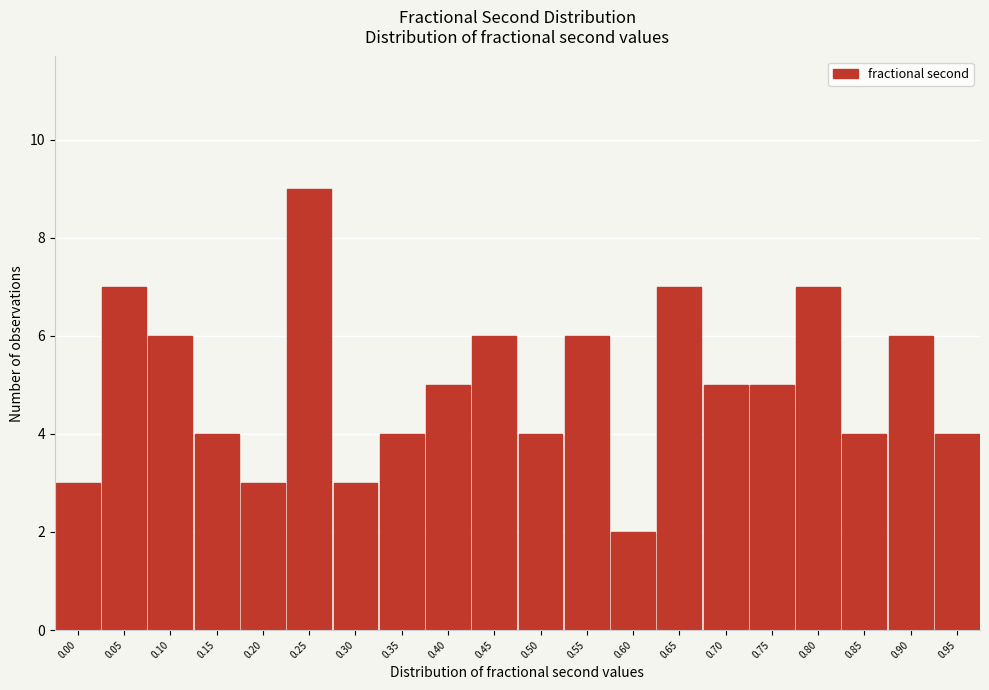

Reading left to right, list all the values displayed in this chart.

0.00=3	0.05=7	0.10=6	0.15=4	0.20=3	0.25=9	0.30=3	0.35=4	0.40=5	0.45=6	0.50=4	0.55=6	0.60=2	0.65=7	0.70=5	0.75=5	0.80=7	0.85=4	0.90=6	0.95=4